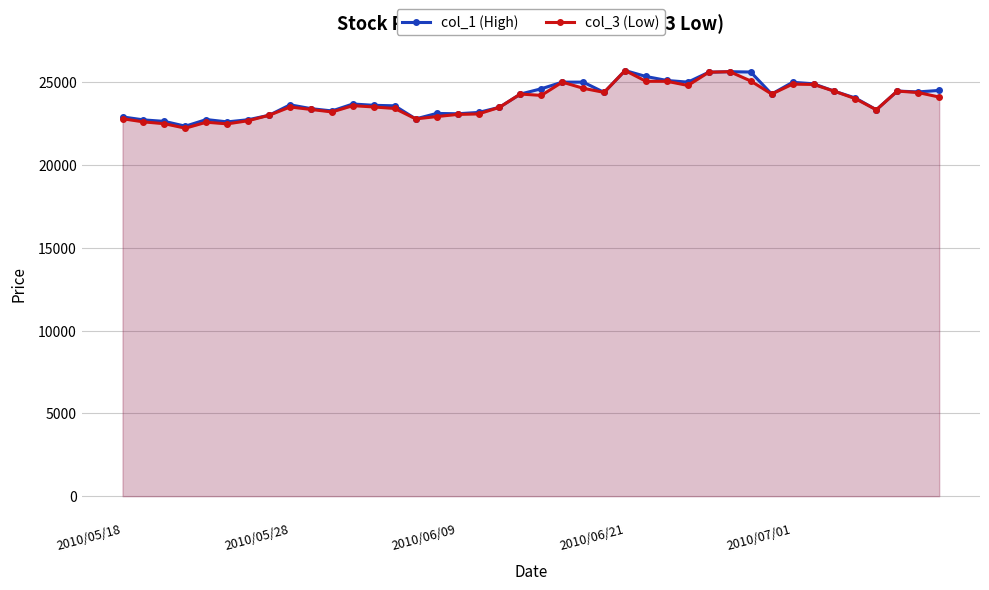

True or false: col_1 (High) and col_3 (Low) intersect in this chart.

False